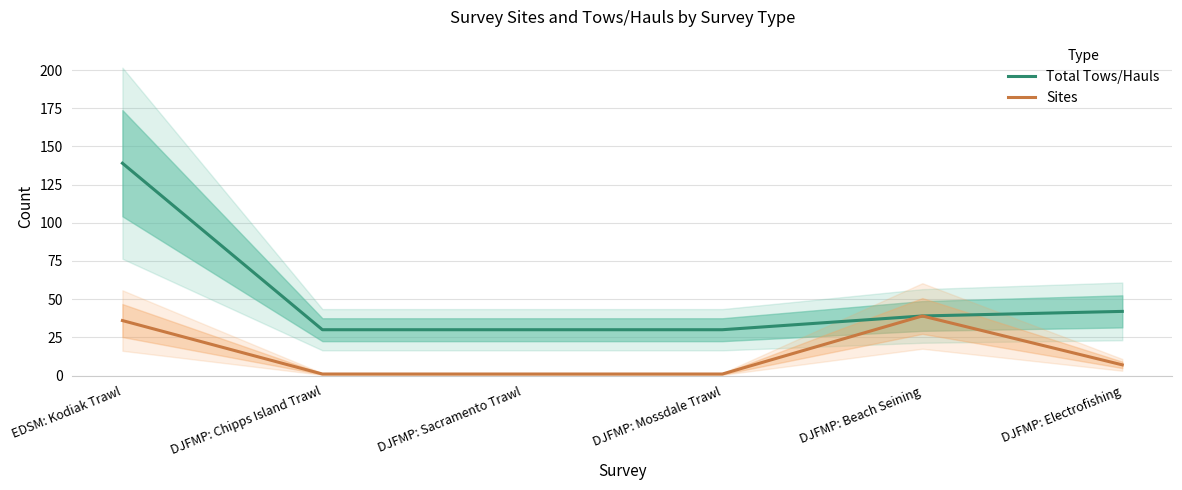

At which label does Total Tows/Hauls reach its minimum?

DJFMP: Chipps Island Trawl